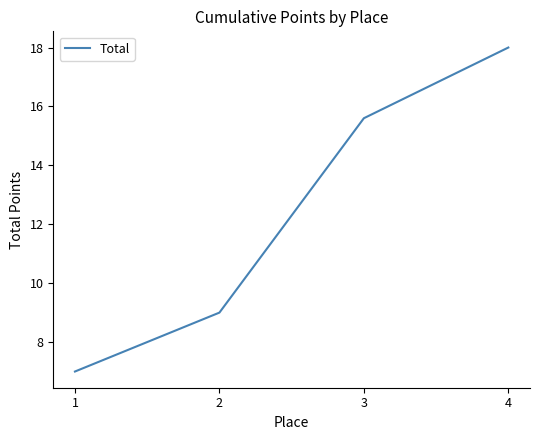

How many values are between 9 and 18?

3